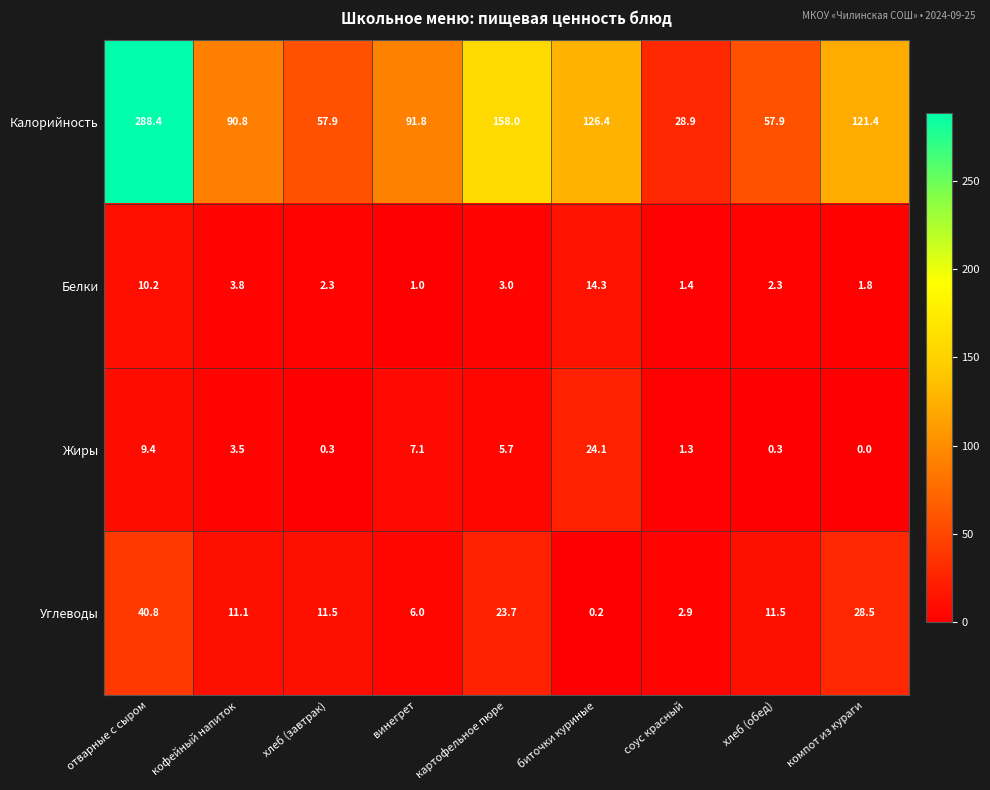

Rank the series by their maximum value, from highest to lowest.

Калорийность, Углеводы, Жиры, Белки